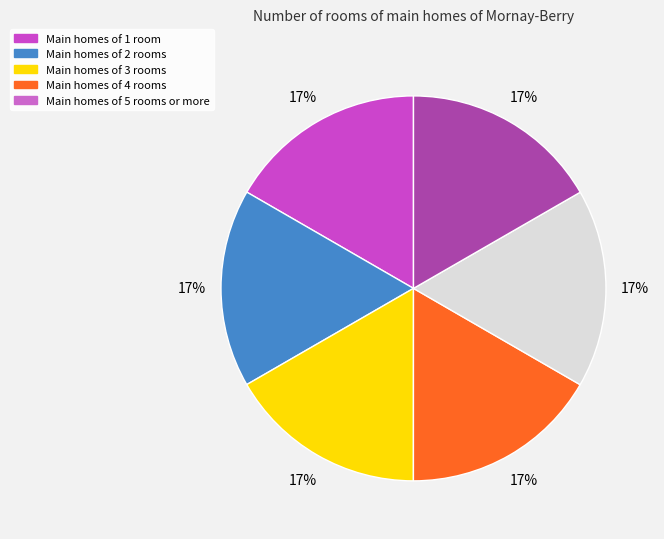

Does any single category account for the majority?

No